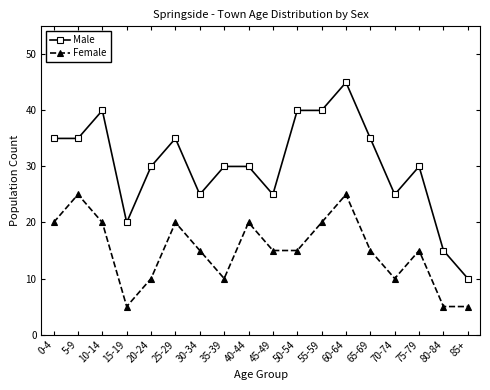

Rank the series by their average value, from highest to lowest.

Male, Female